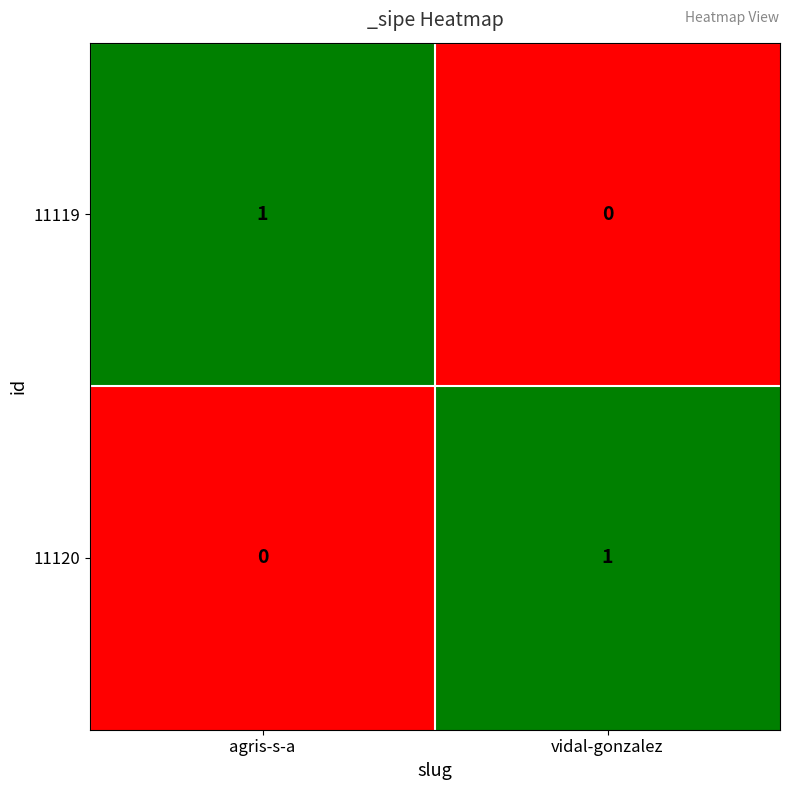

At how many categories does at least one series exceed 0?

2